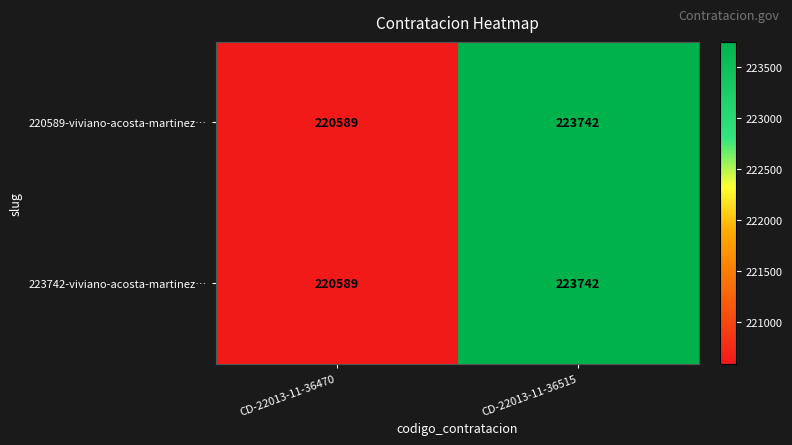

Is it true that 223742-viviano-acosta-martinez… equals 223742 at CD-22013-11-36515?

True